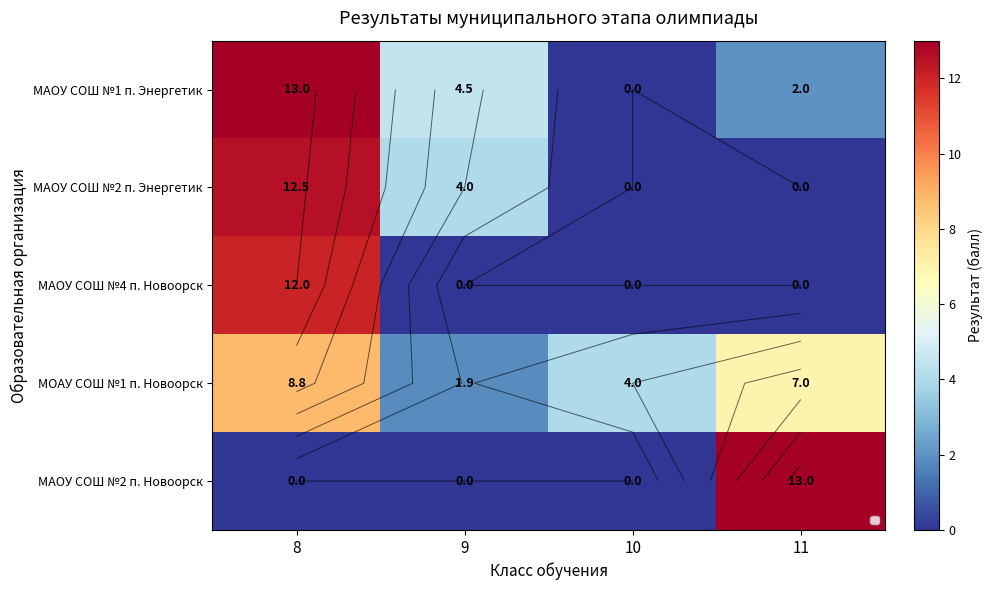

What is the total value across all series at 8?

46.2